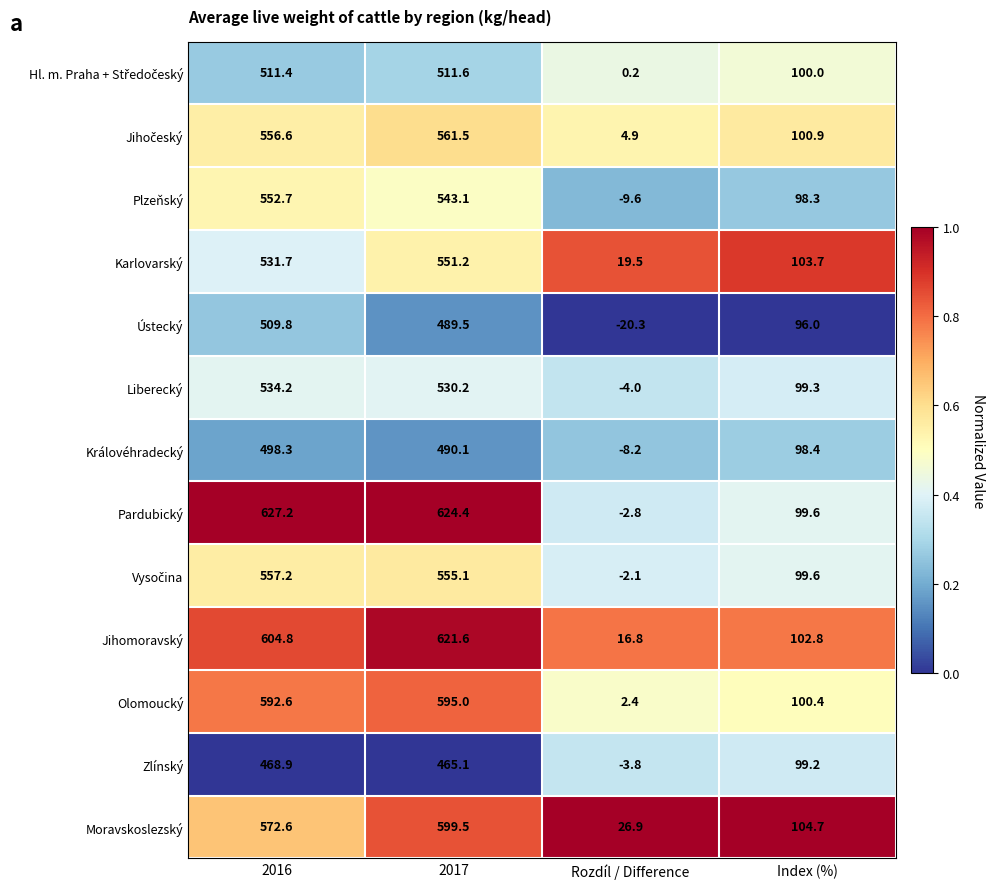

What is the difference between the highest and lowest values at 2017?

159.3